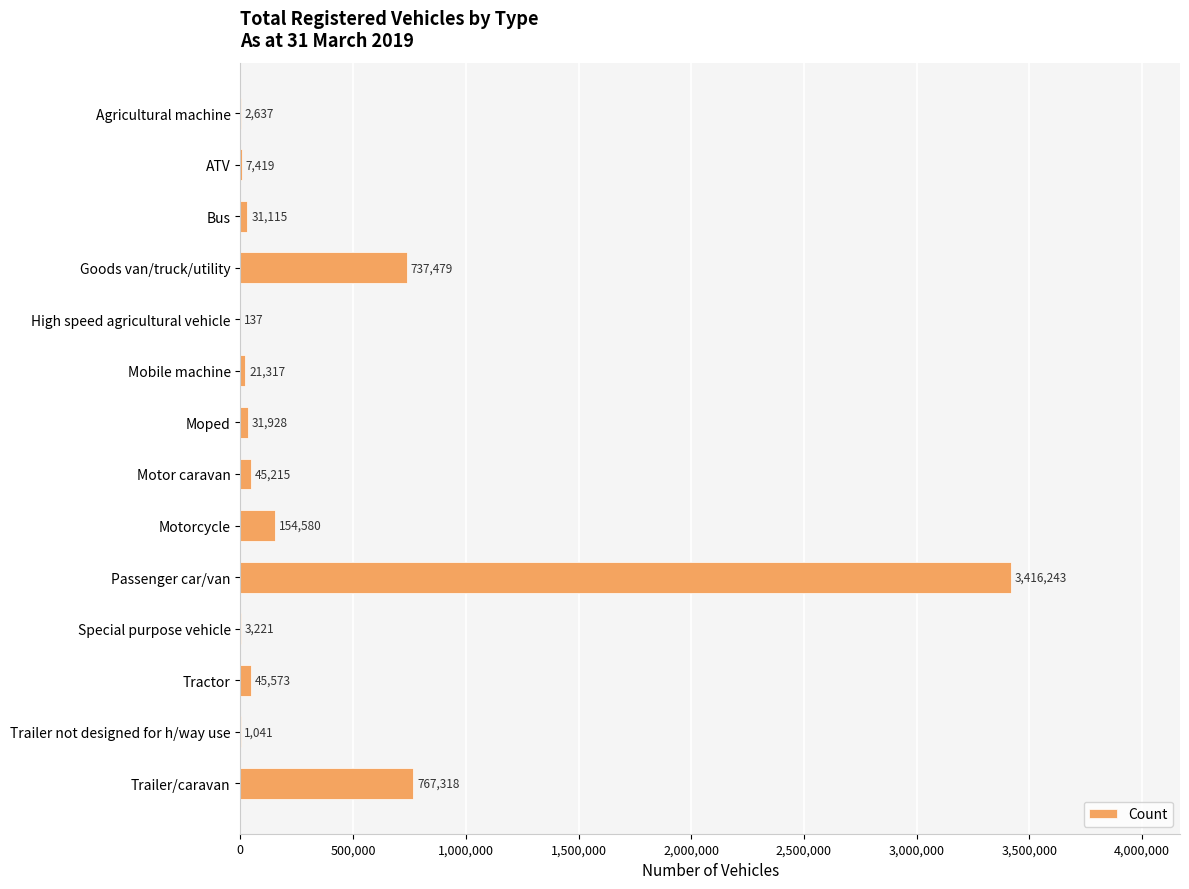

Reading bottom to top, transcribe all the data shown in this chart.

Trailer/caravan=767318	Trailer not designed for h/way use=1041	Tractor=45573	Special purpose vehicle=3221	Passenger car/van=3416243	Motorcycle=154580	Motor caravan=45215	Moped=31928	Mobile machine=21317	High speed agricultural vehicle=137	Goods van/truck/utility=737479	Bus=31115	ATV=7419	Agricultural machine=2637